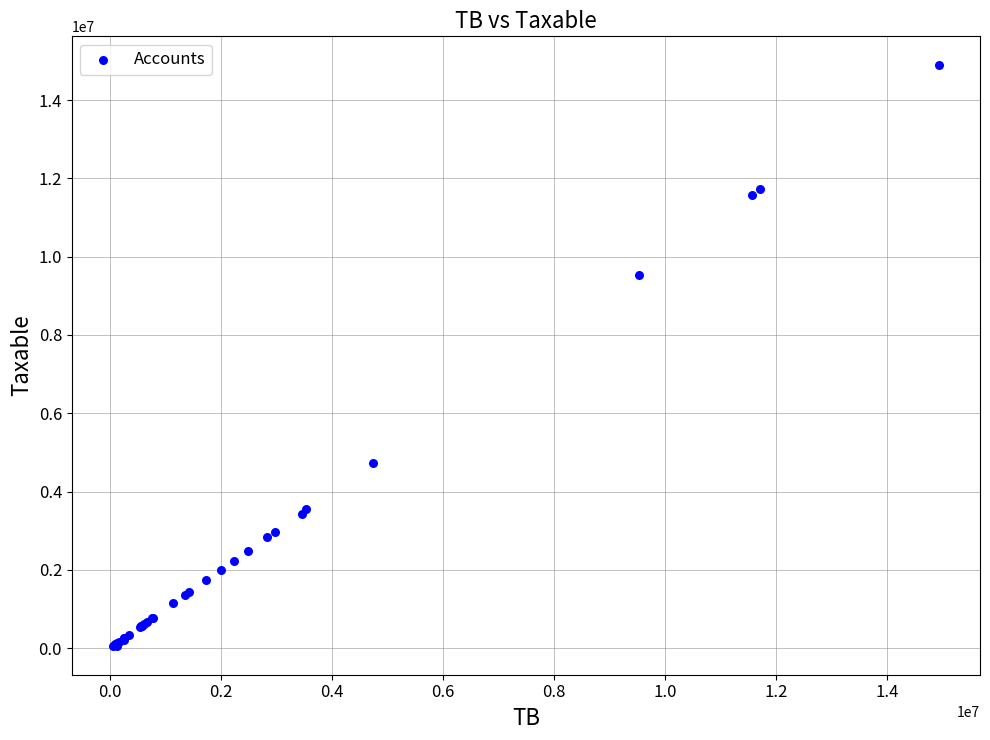

What Y value in the scatter plot is closest to 7474794?

9536057.6